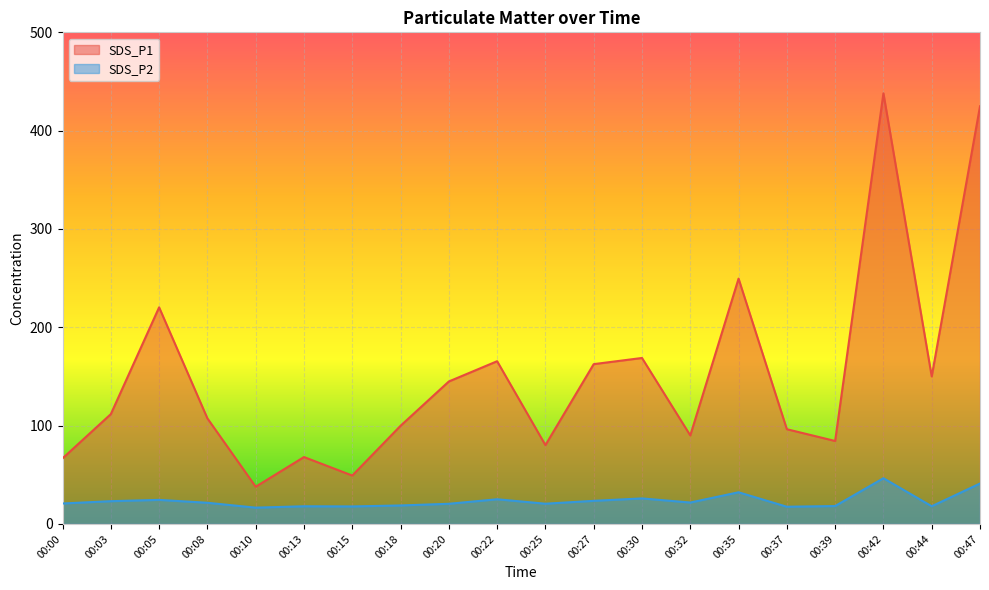

At how many categories does at least one series exceed 201?

4